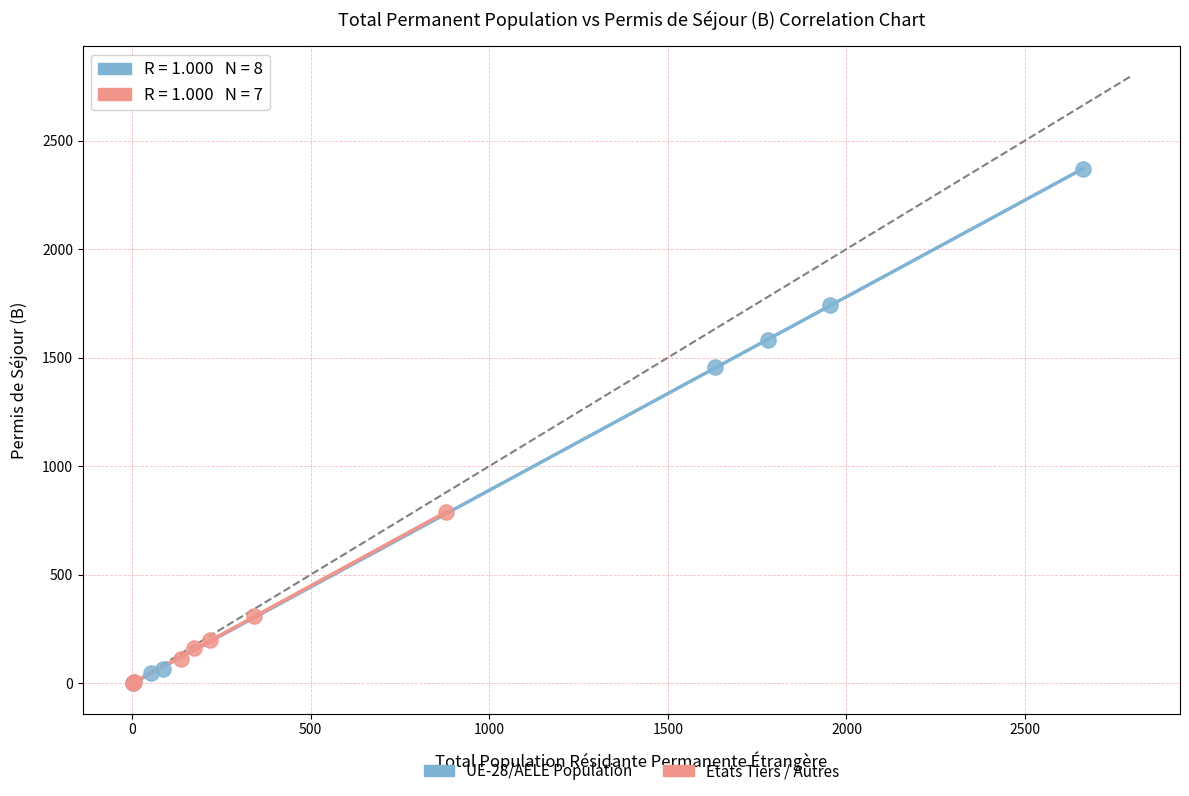

Which series has the largest Y range (max minus min)?

UE-28/AELE Population